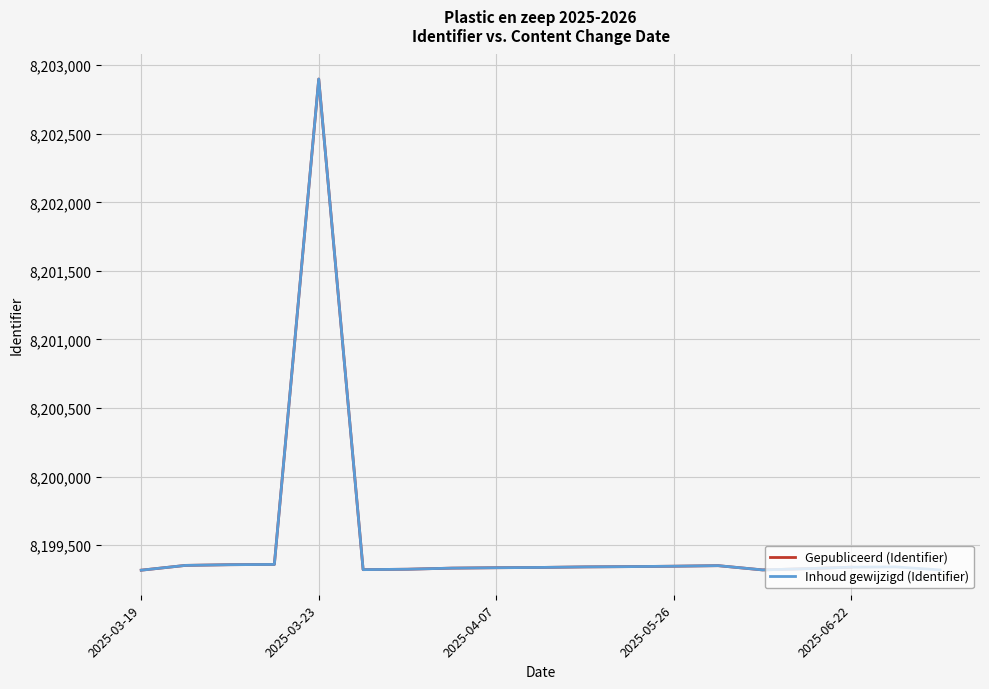

What is the difference between the maximum and minimum values in the Inhoud gewijzigd (Identifier) series?

3582